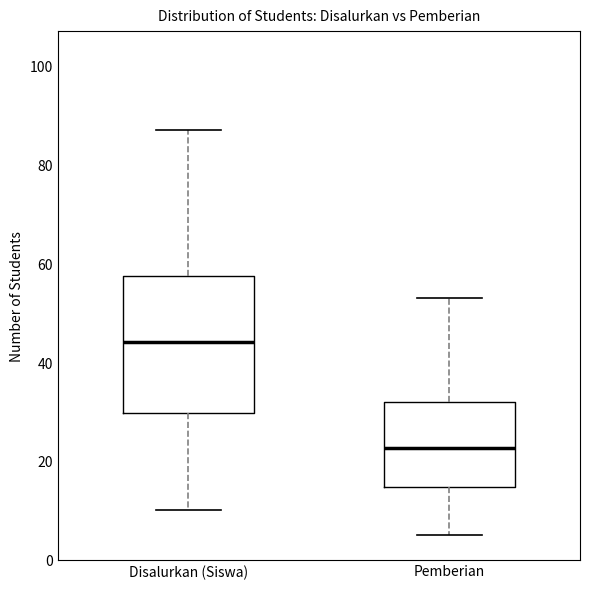

Where does the upper whisker of the box for Pemberian end on the y-axis? The values are not printed on the chart, so give them approximately, as read against the axis.

54